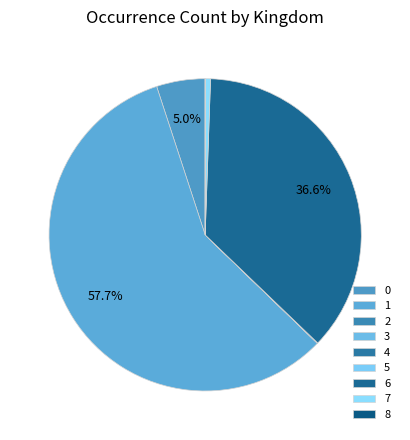

Which has a higher value, 8 or 2?

2